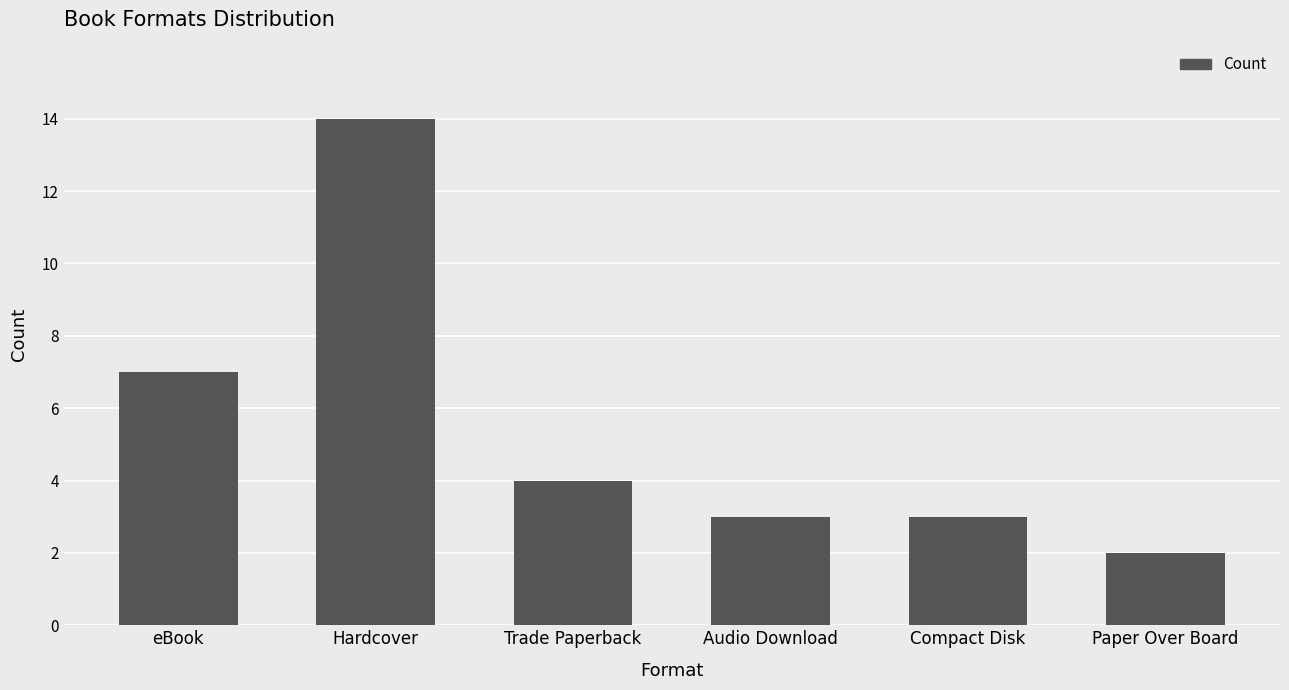

At which category does the chart reach its minimum across all series?

Paper Over Board